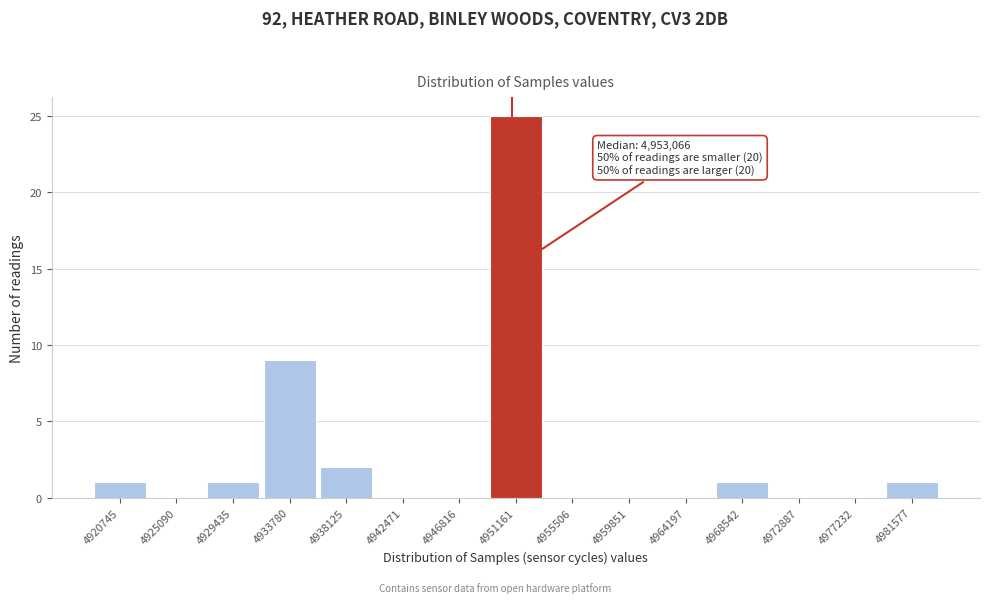

Reading left to right, transcribe all the data shown in this chart.

4920745=1	4925090=0	4929435=1	4933780=9	4938125=2	4942471=0	4946816=0	4951161=25	4955506=0	4959851=0	4964197=0	4968542=1	4972887=0	4977232=0	4981577=1